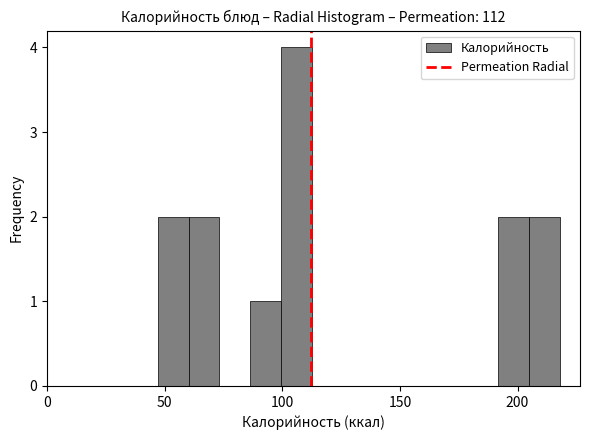

Read against the x-axis, roughly where is the centre of the tallest bar?

105